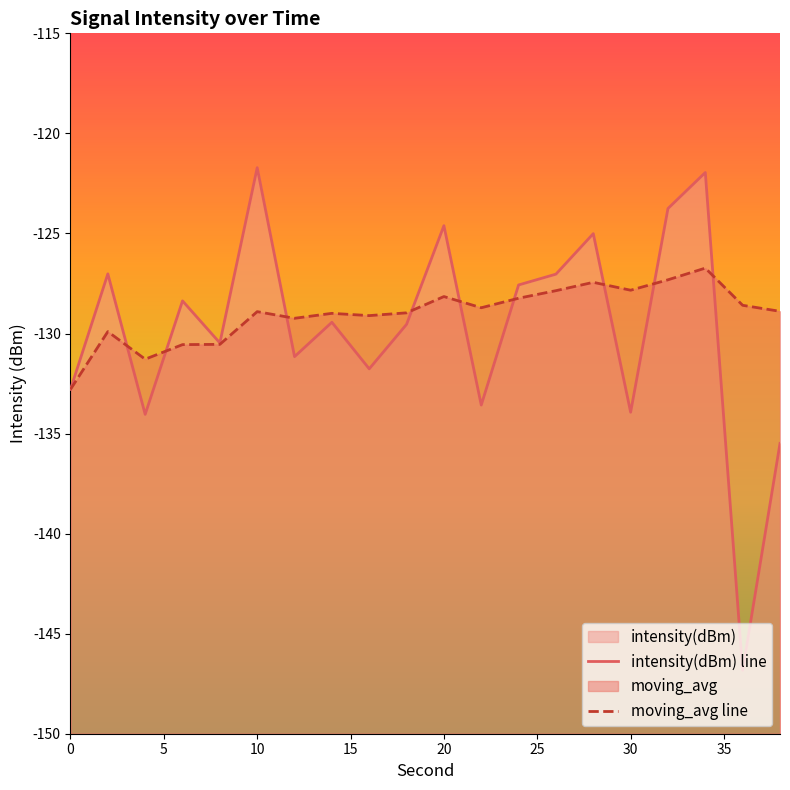

What is the difference between the maximum and minimum values in the moving_avg line series?

6.1